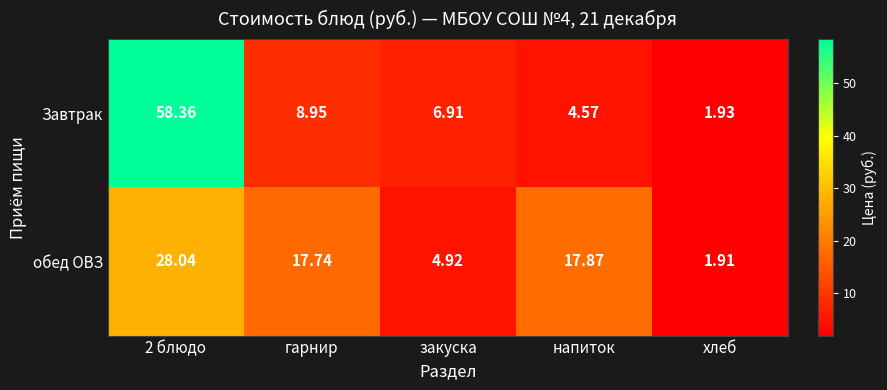

At which label is Завтрак closest to 30?

гарнир